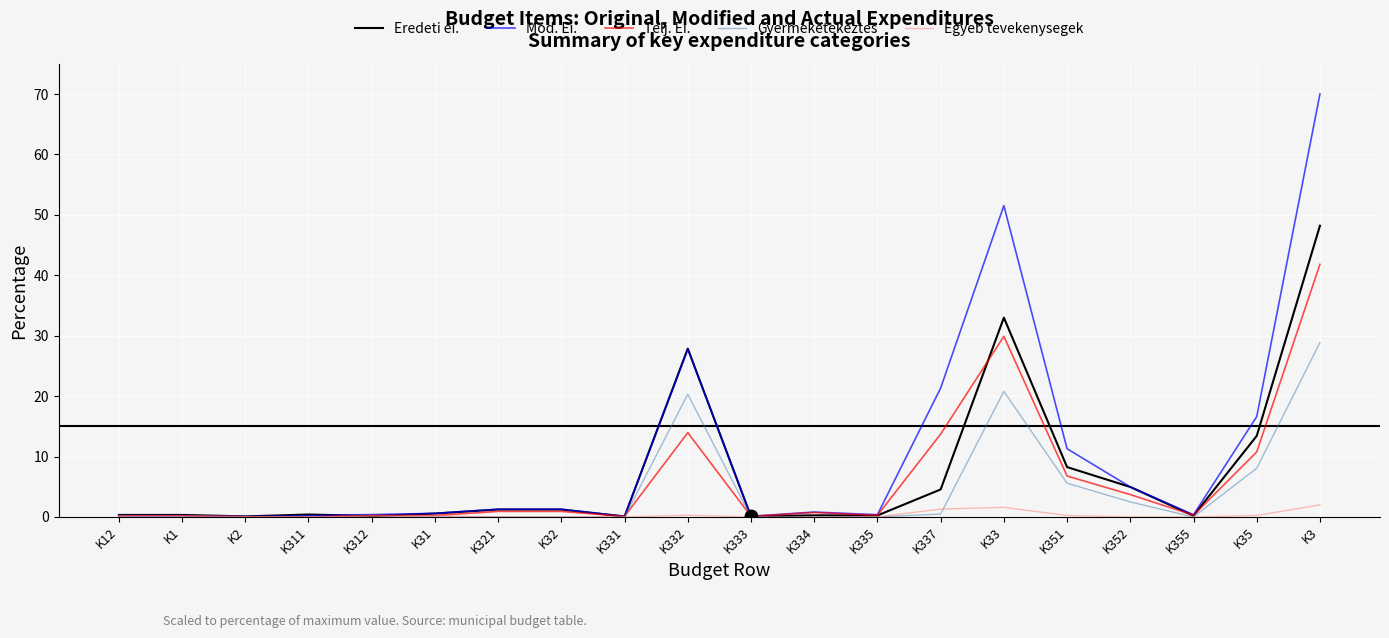

Which series has the largest total across all categories?

Mod. Ei.